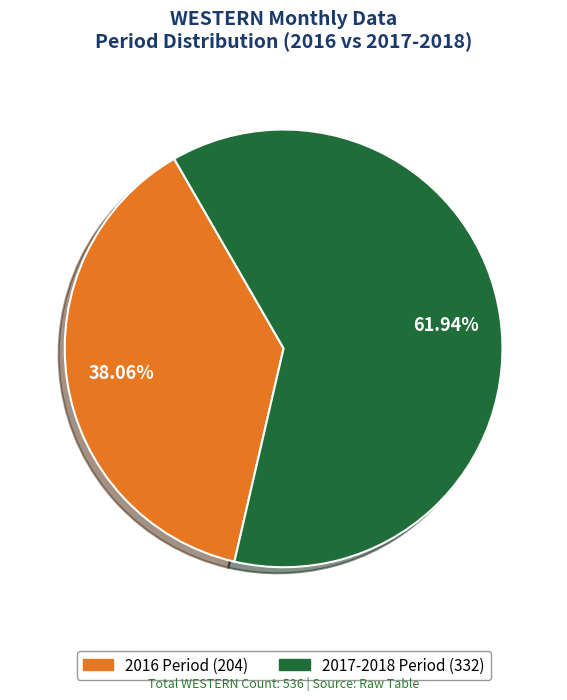

Is there a majority slice in this chart?

Yes